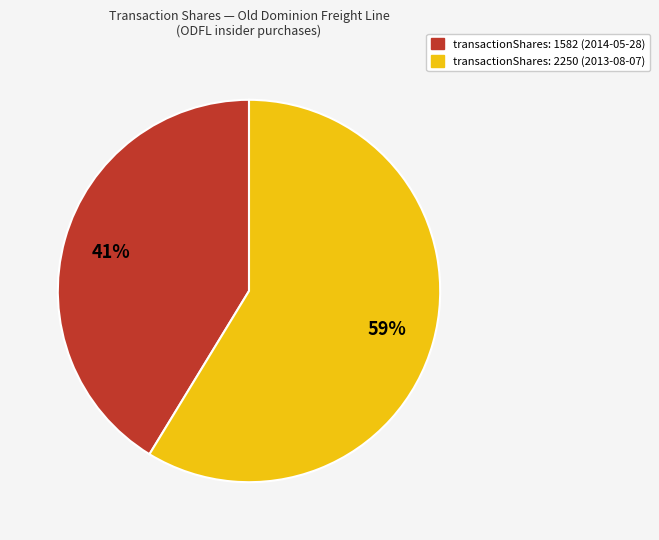

To the nearest percent, what is the average slice percentage?

50%